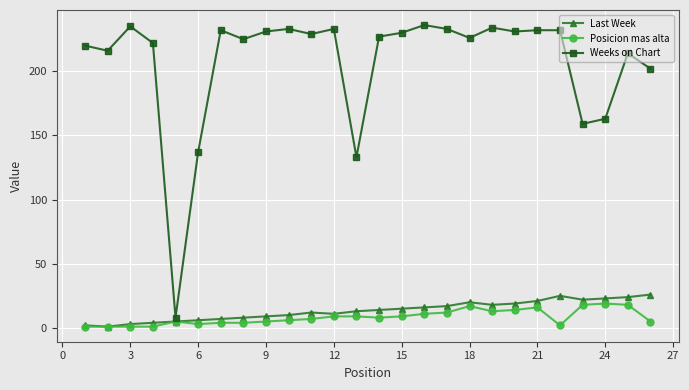

How many distinct data groups are displayed?

3